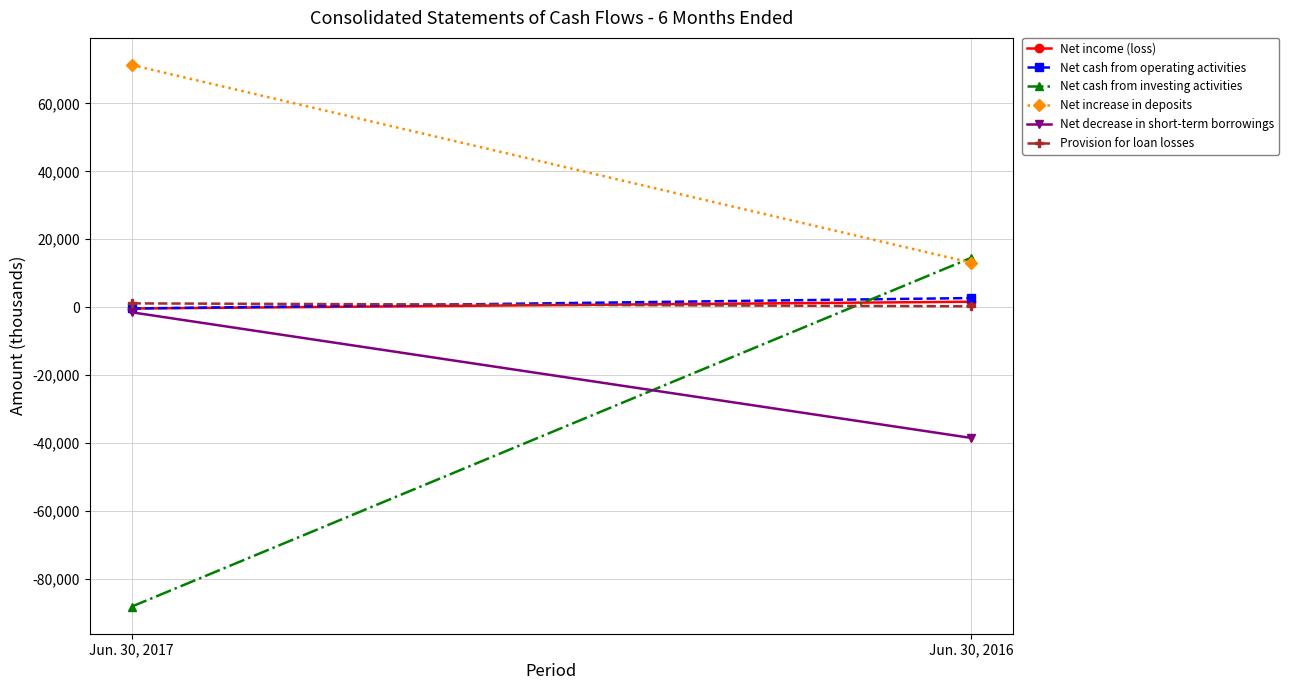

Which series has the largest total across all categories?

Net increase in deposits